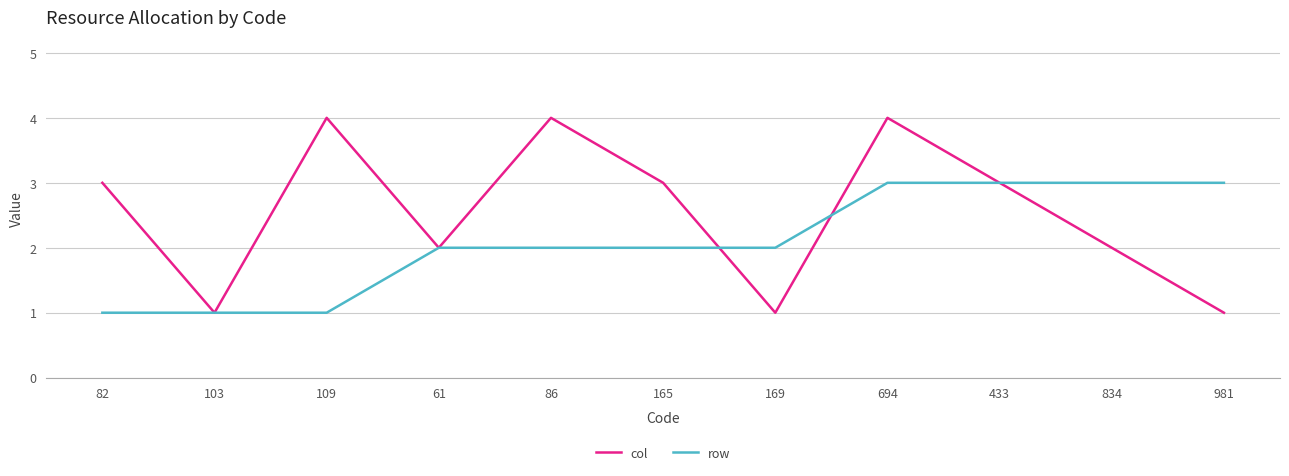

Where is the first local minimum for col?

103